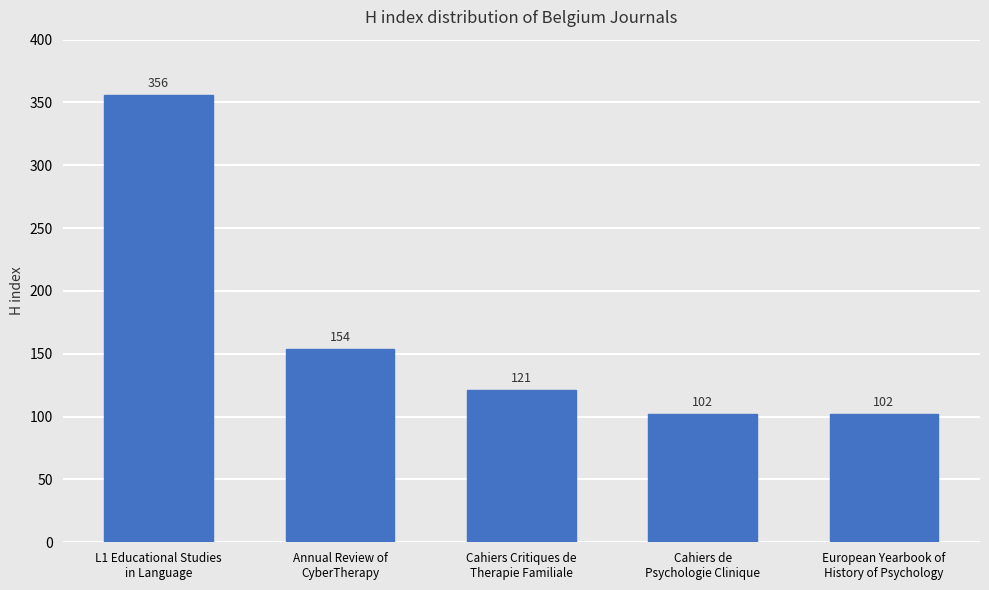

What is the value of the 2nd bar from the left?

154